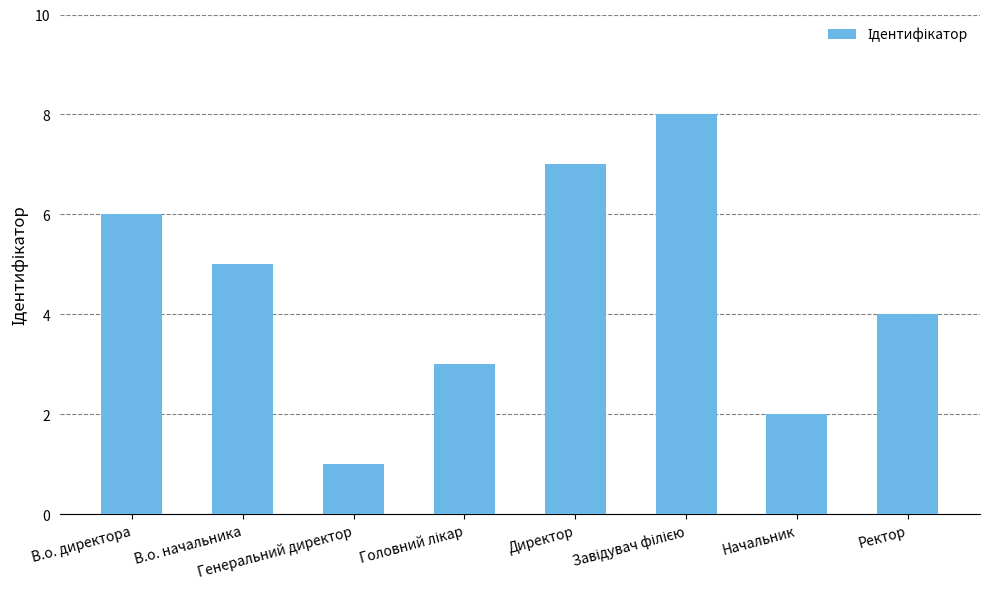

What is the label of the 1st bar from the left?

В.о. директора